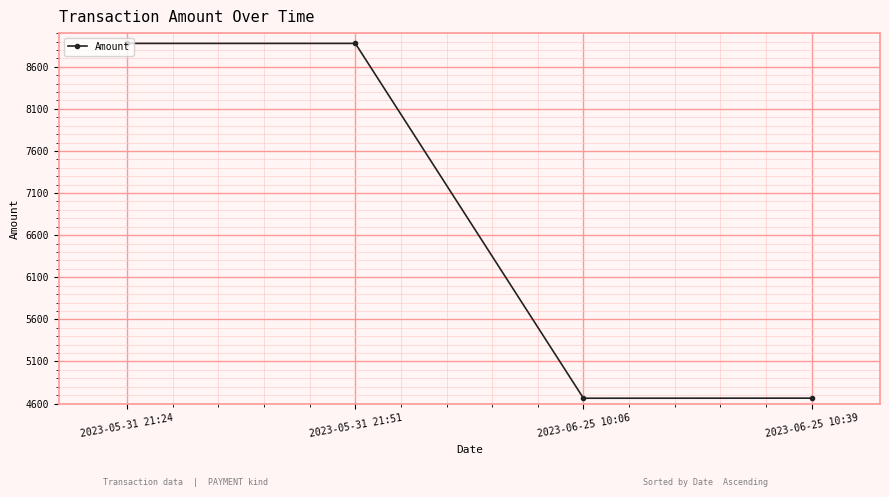

What is the label of the 4th point from the left?

2023-06-25 10:39